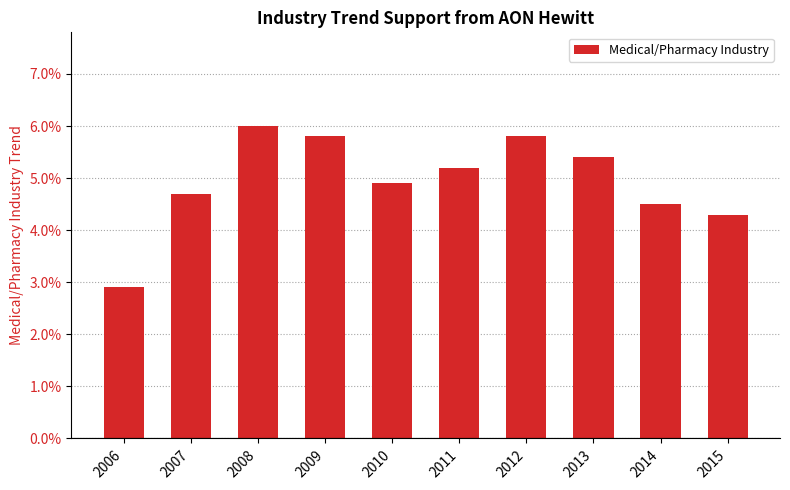

What is the sum of all values?

0.5